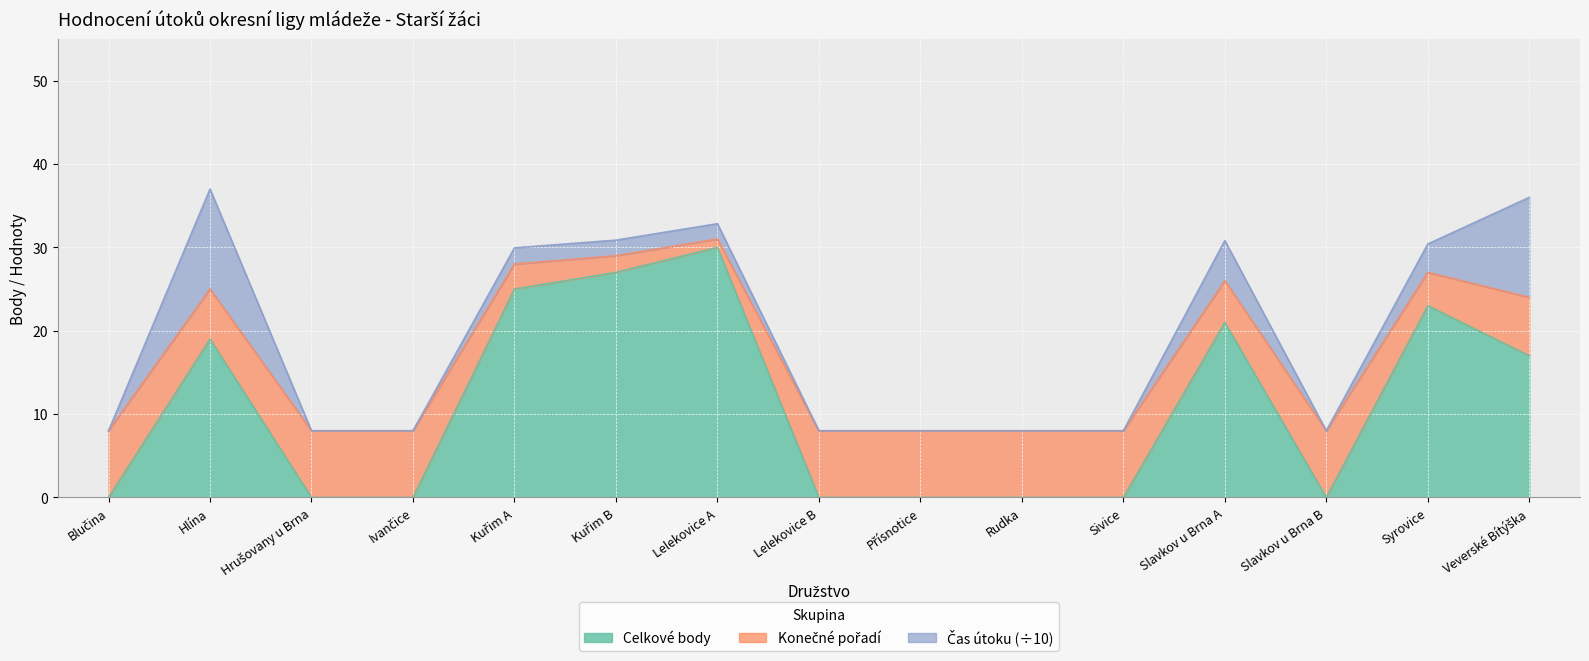

What is the total value across all series at Rudka?

8.0